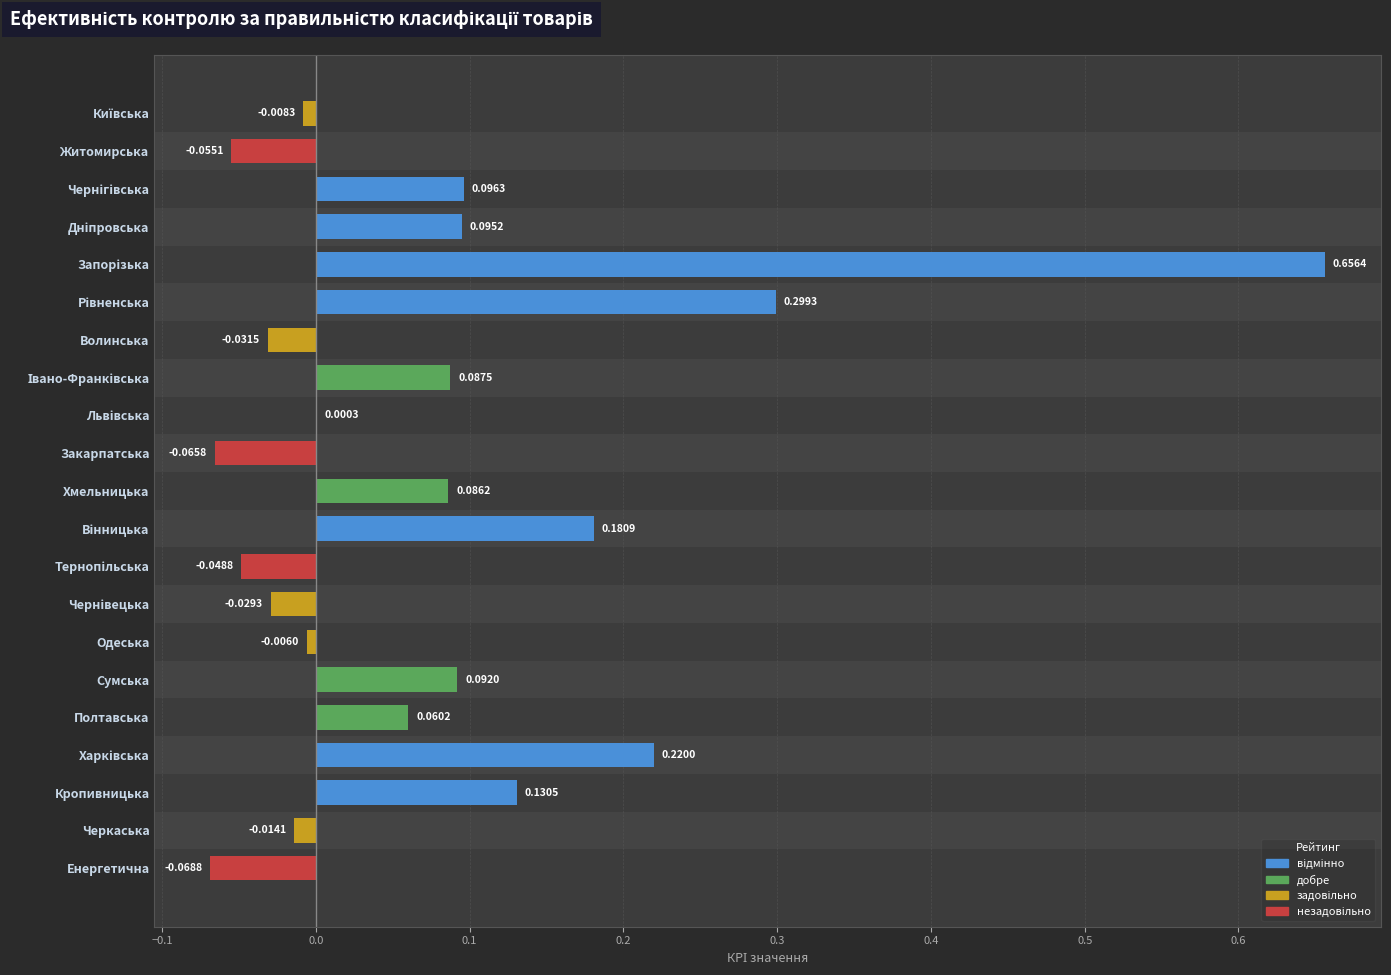

Between Одеська and Черкаська, which is larger?

Одеська